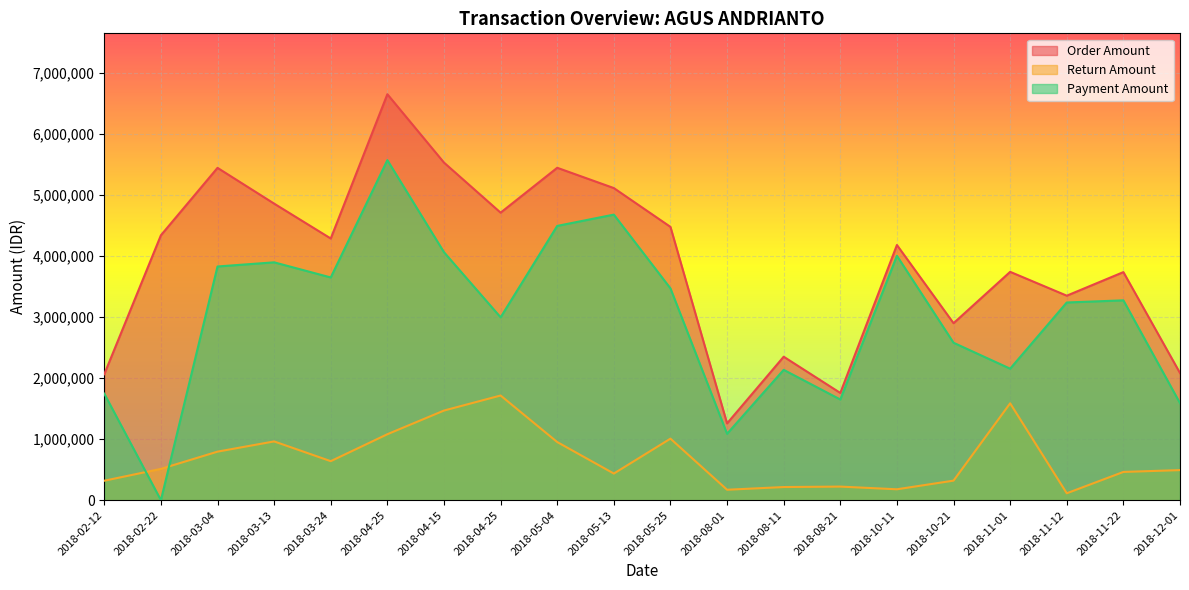

The value of Order Amount at 2018-10-21 is 1110415. True or false?

False